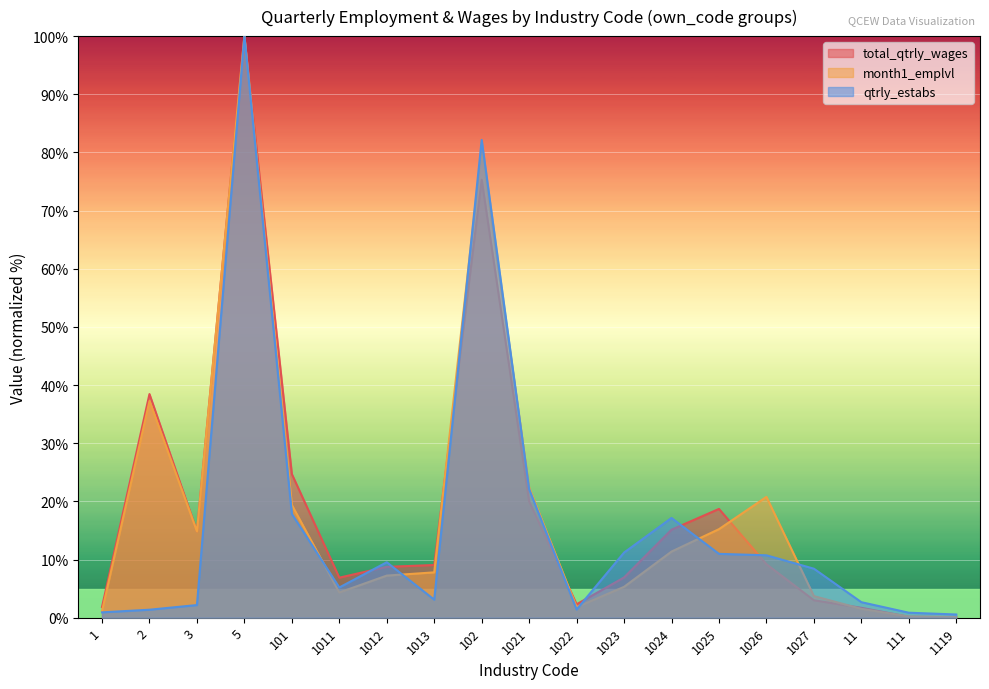

What is the difference between the total_qtrly_wages values at 11 and 101?

23.0